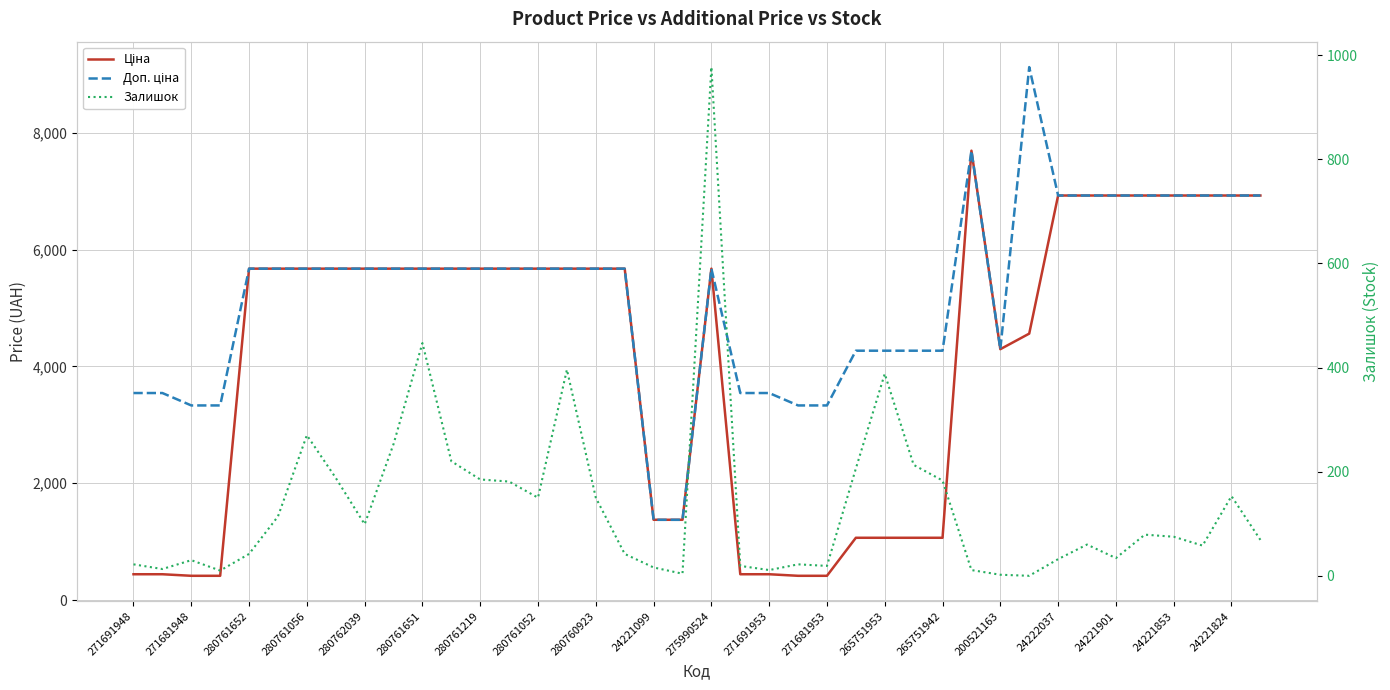

Where is Доп. ціна nearest to the value 5249?

280761652